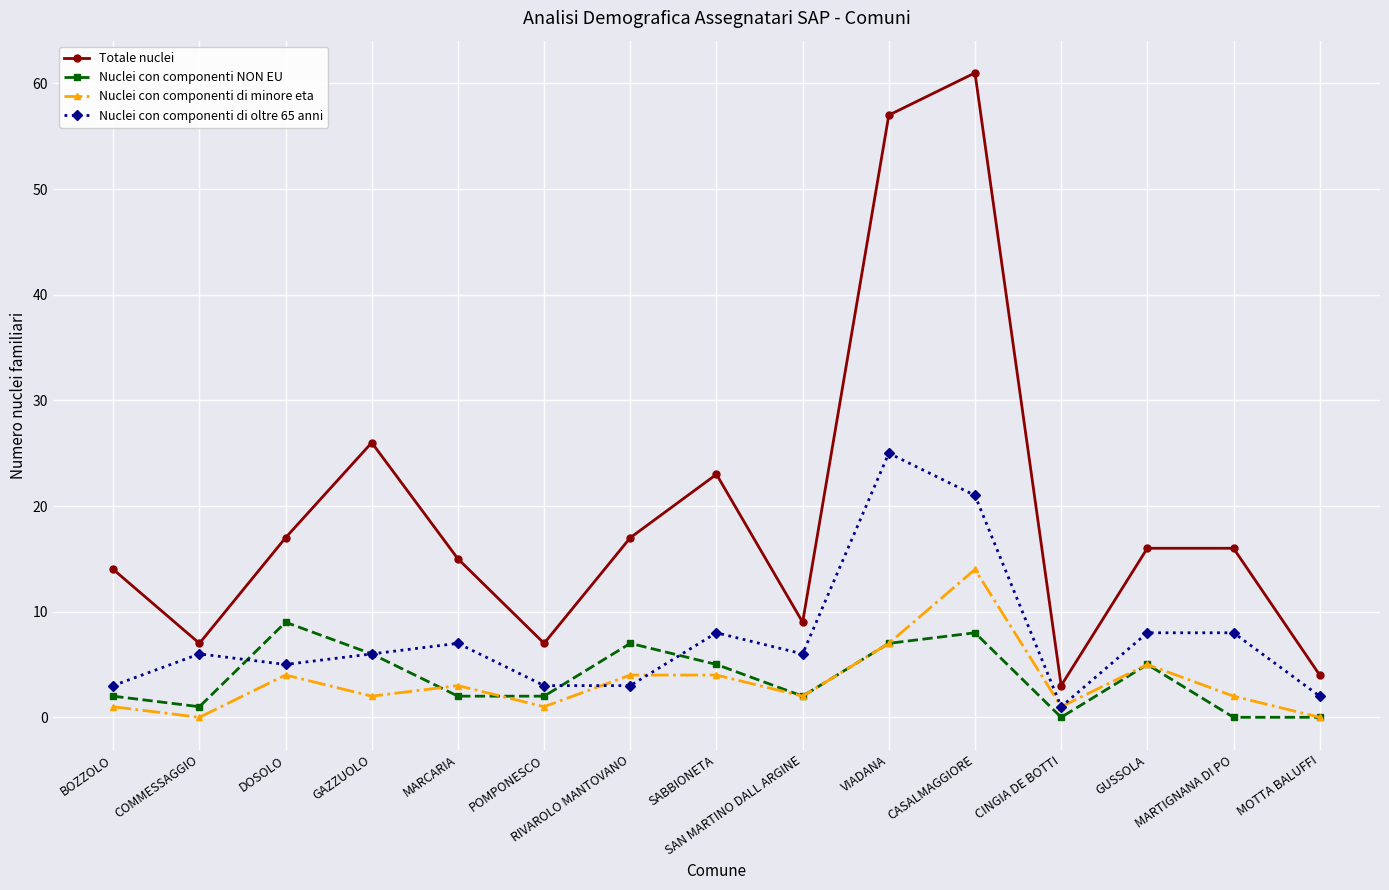

Which series has the largest range (max minus min)?

Totale nuclei